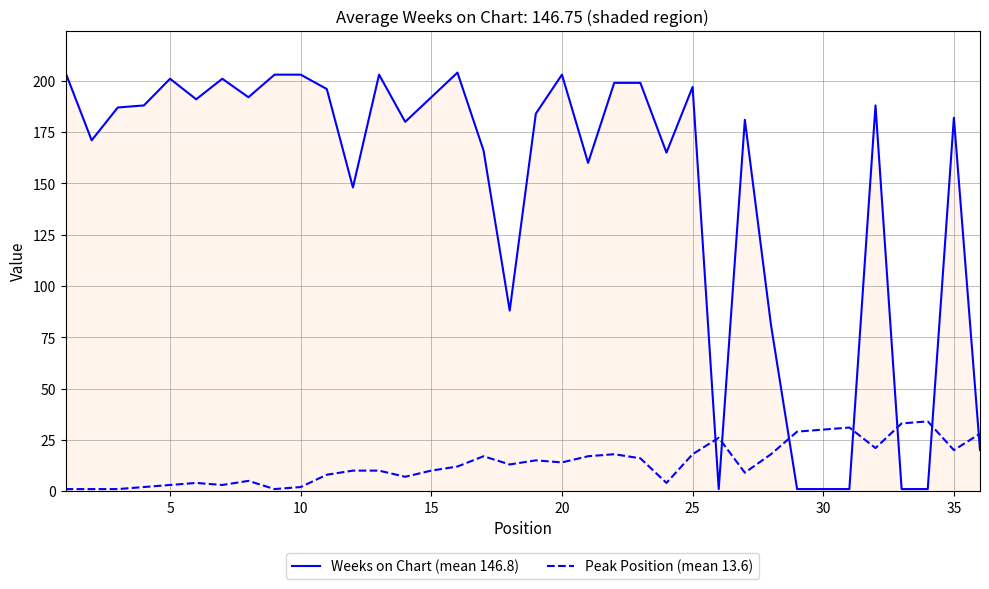

Which series has the largest total across all categories?

Weeks on Chart (mean 146.8)